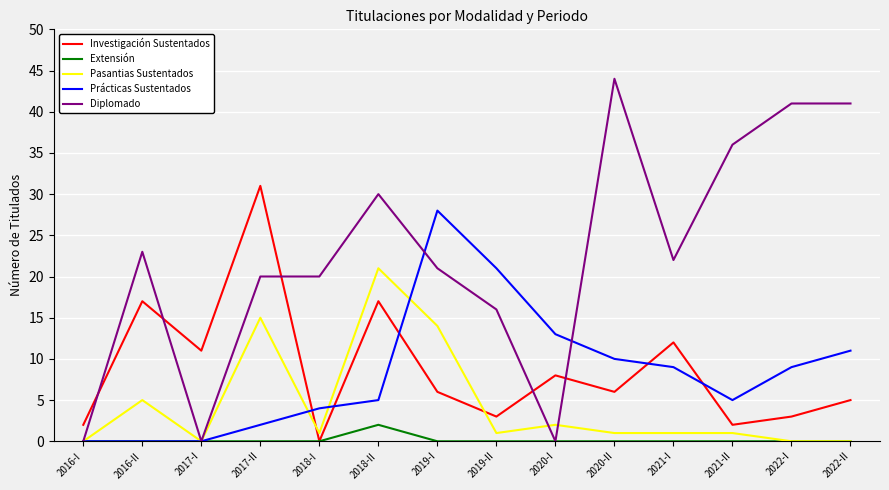

What is the total value across all series at 2021-I?

44